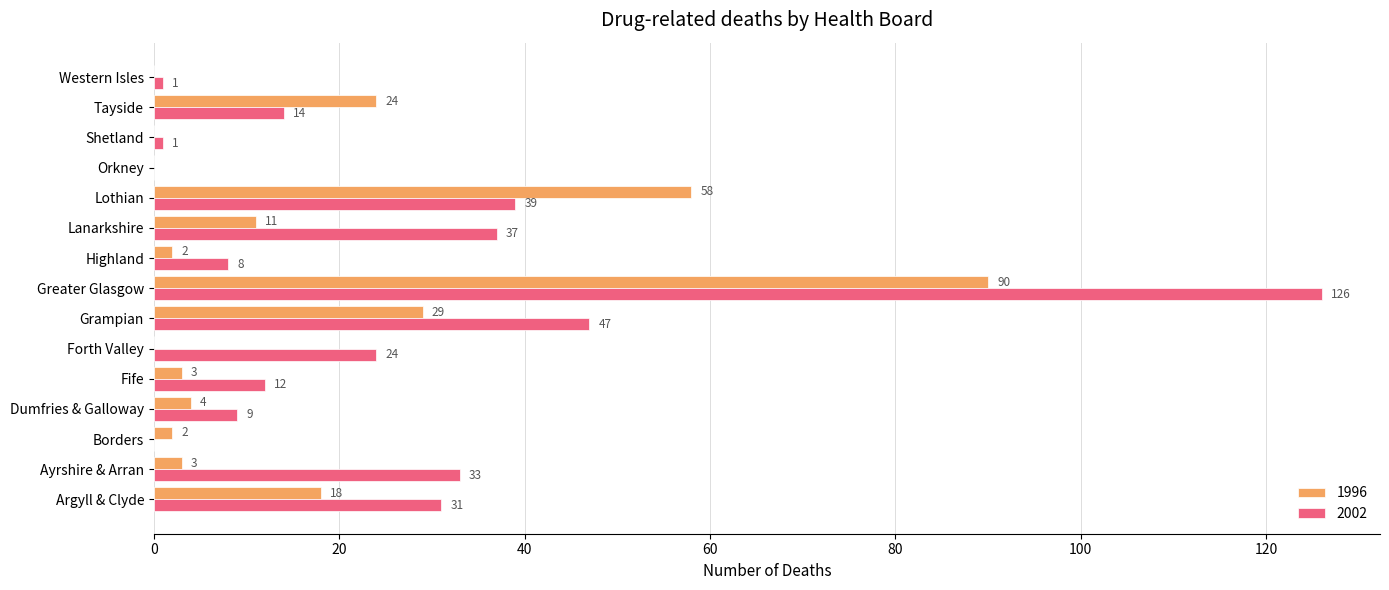

Which label corresponds to the largest value in the chart?

Greater Glasgow